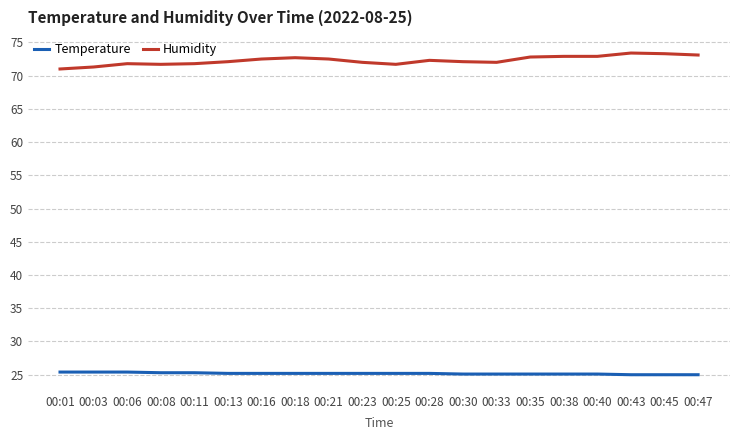

True or false: Humidity and Temperature intersect in this chart.

False